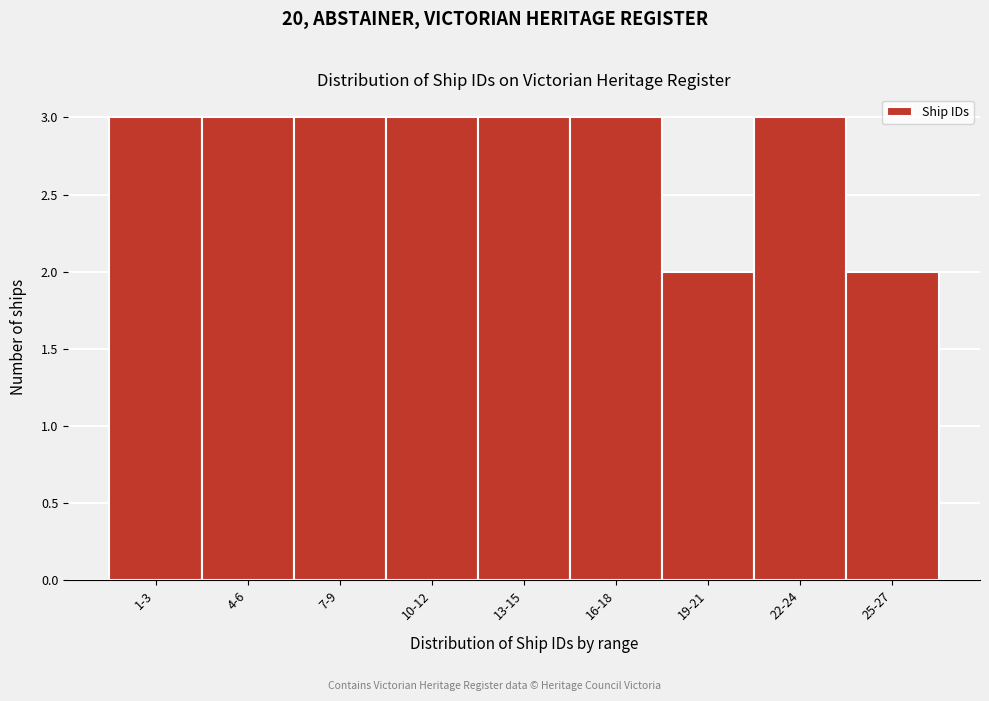

Reading left to right, extract all data points from this chart.

1-3=3	4-6=3	7-9=3	10-12=3	13-15=3	16-18=3	19-21=2	22-24=3	25-27=2